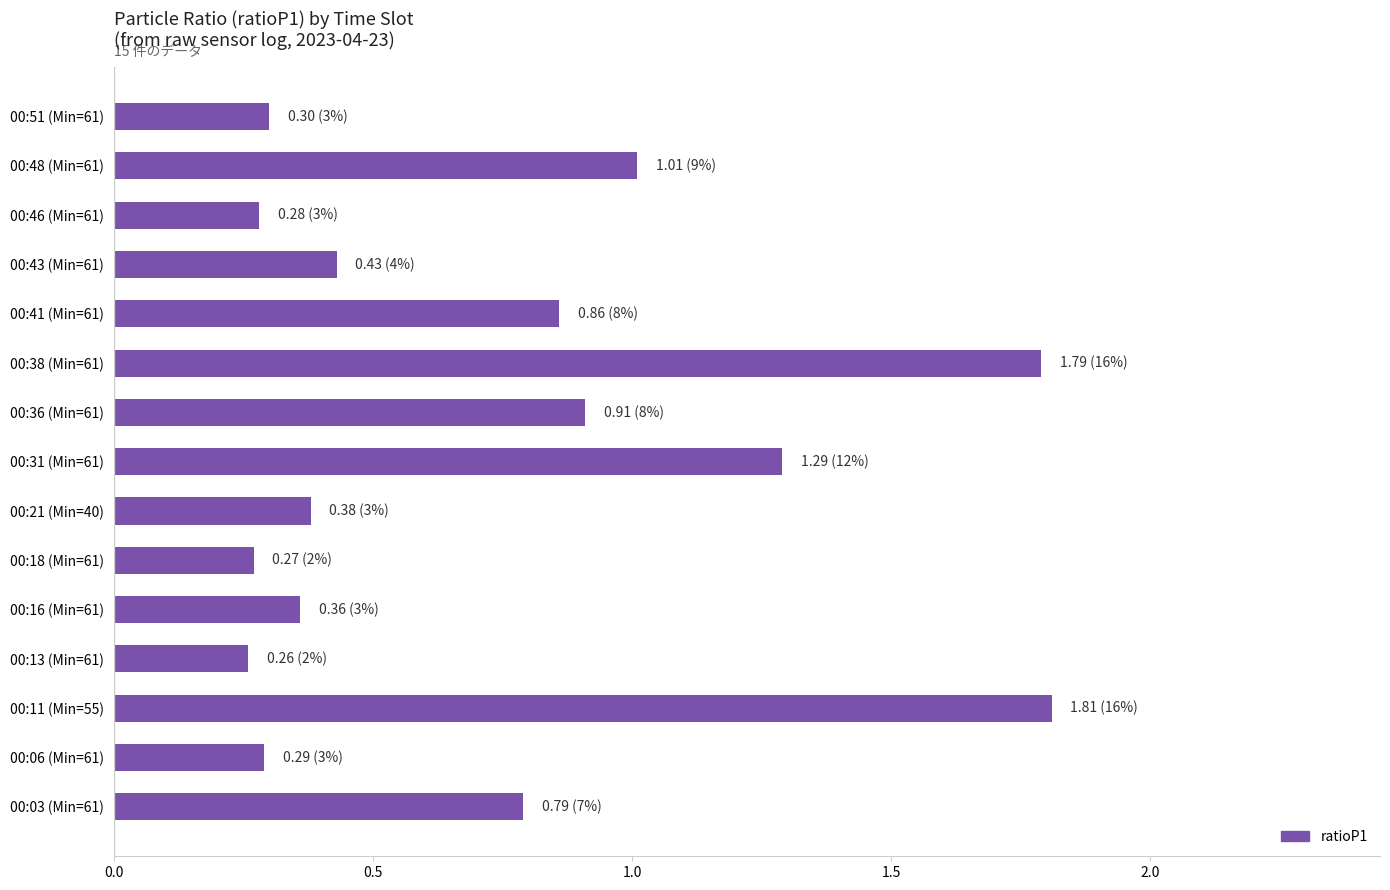

What is the greatest value displayed?

1.8